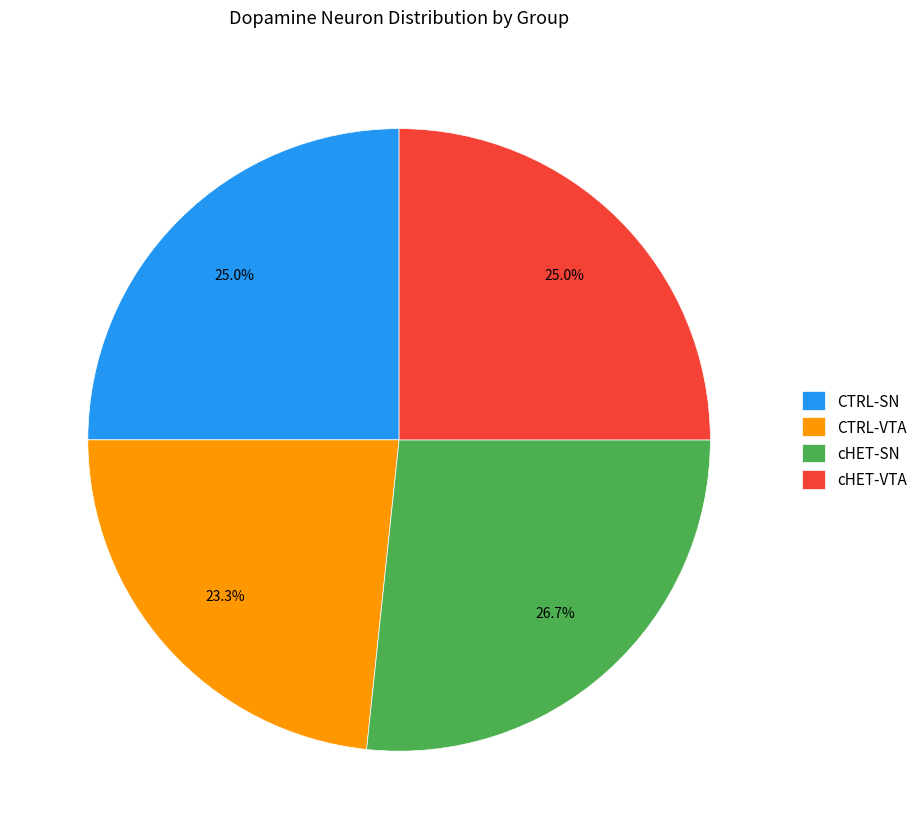

Which slice is the largest?

cHET-SN